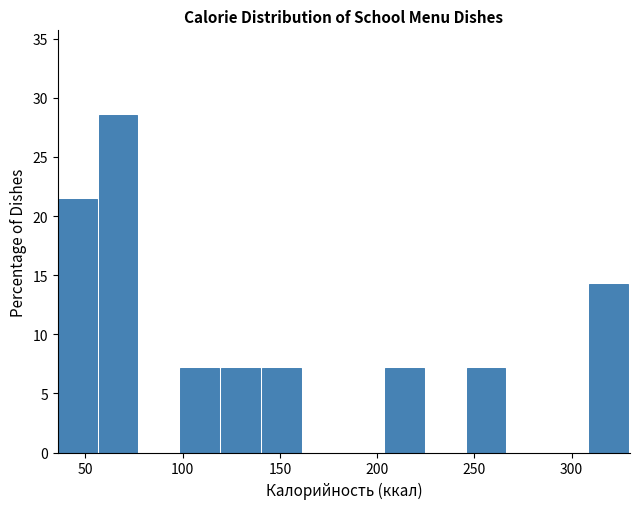

What is the height of the bar covering 140 to 160 on the x-axis? Neither the bar edges nor the heights are printed on the chart, so give them approximately, as read against the axes.

7.0